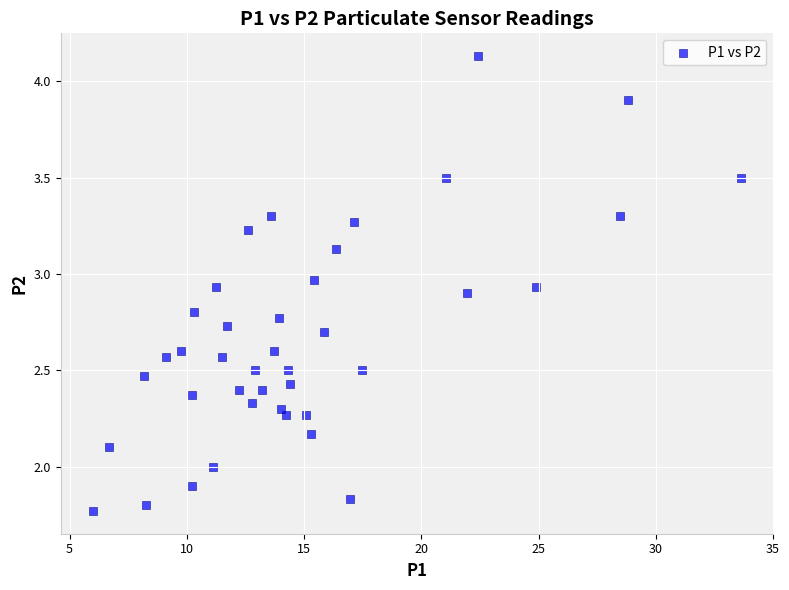

What is the range of X values (max minus min)?

27.6